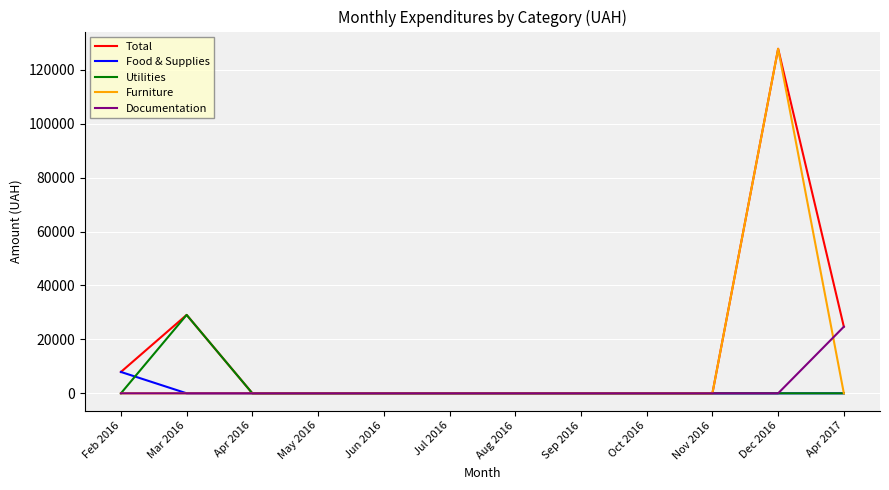

What is the highest value of the Furniture series?

127804.0